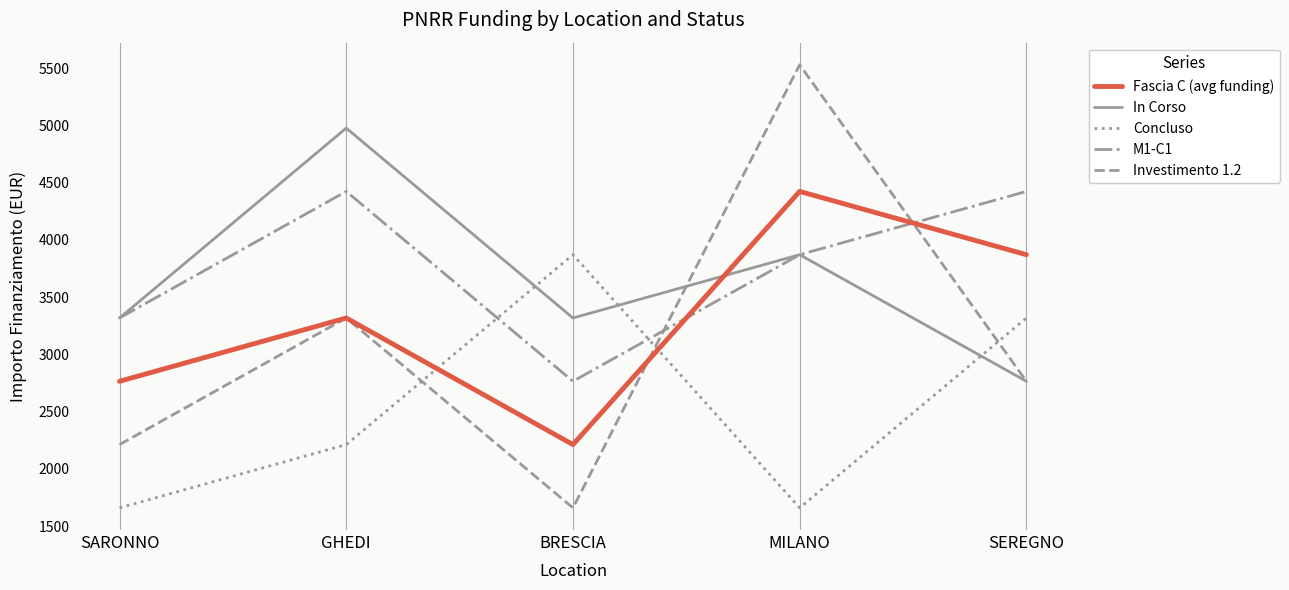

Is it true that Concluso equals 1659 at MILANO?

True